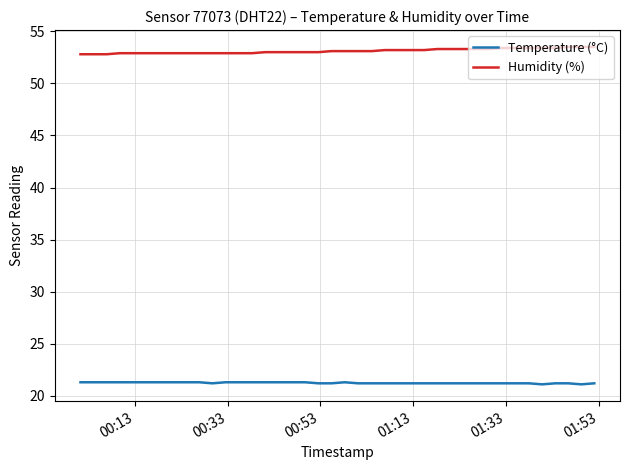

What is the minimum value shown in the chart?

21.1